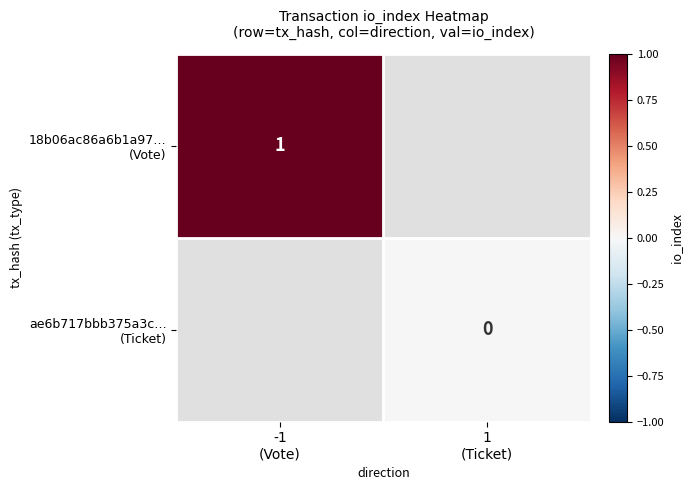

Where is 18b06ac86a6b1a97… (Vote) nearest to the value 1?

-1 (Vote)